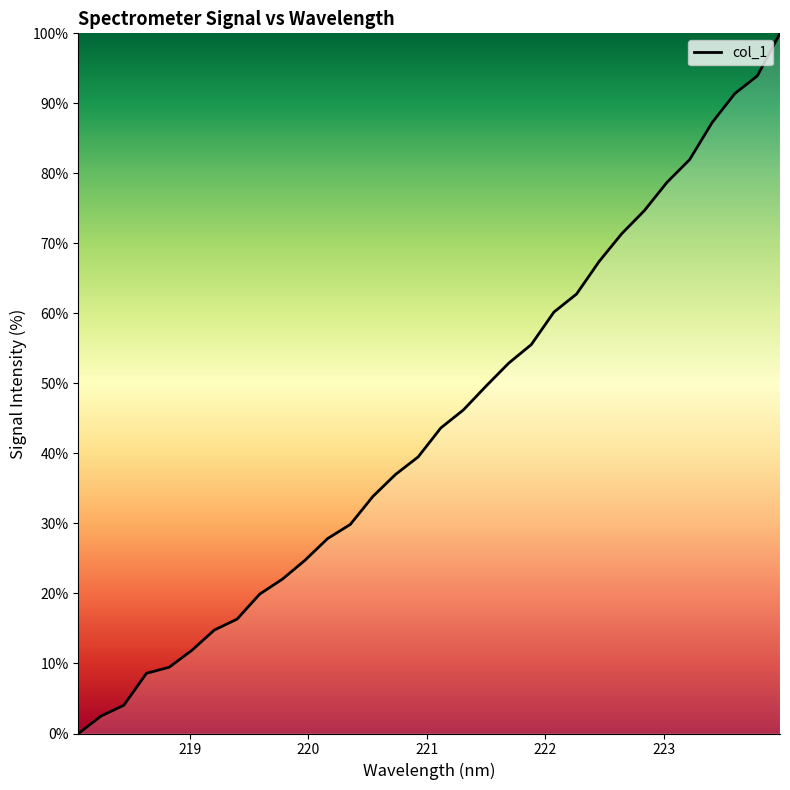

What is the difference between the maximum and minimum values?

100.0